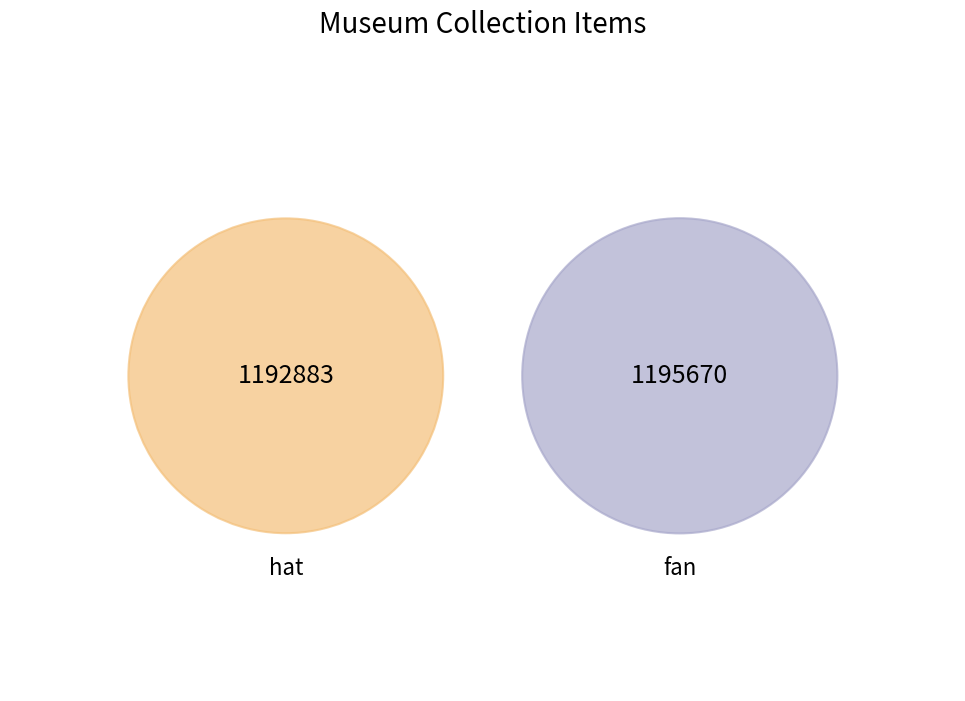

What is the total percentage of fan and hat?

100.0%